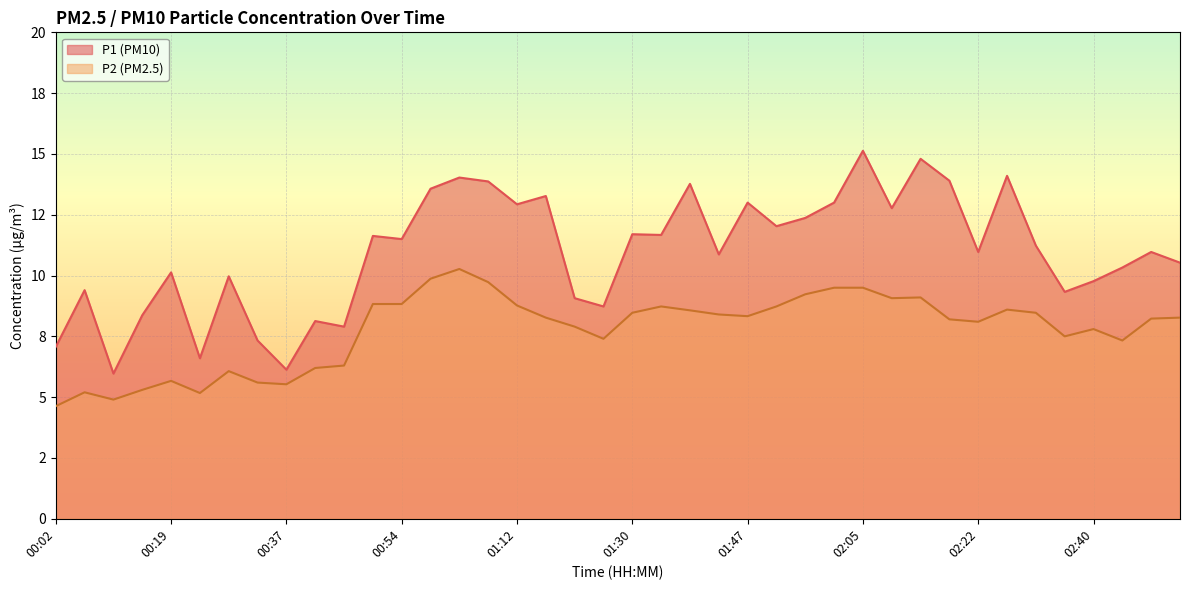

What is the average value of the P1 series?

10.9